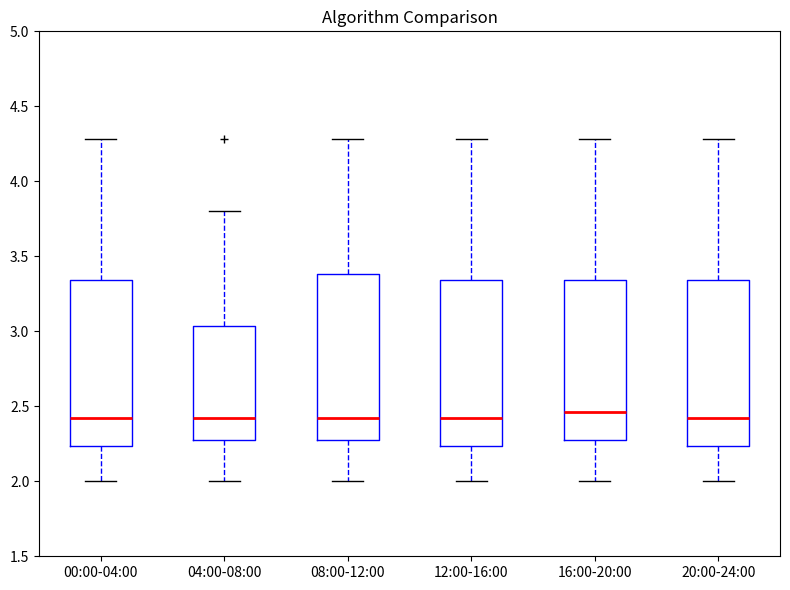

Where does the lower whisker of the box for 08:00-12:00 end on the y-axis? The values are not printed on the chart, so give them approximately, as read against the axis.

2.00